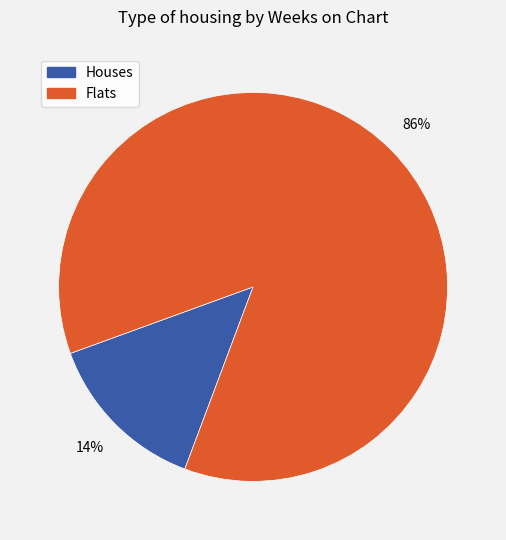

Is there a majority slice in this chart?

Yes